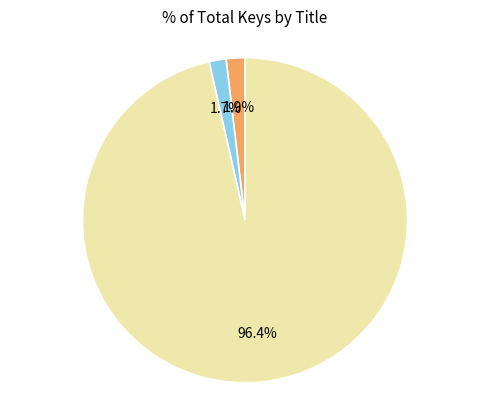

Is there any slice that represents more than half of the pie?

Yes